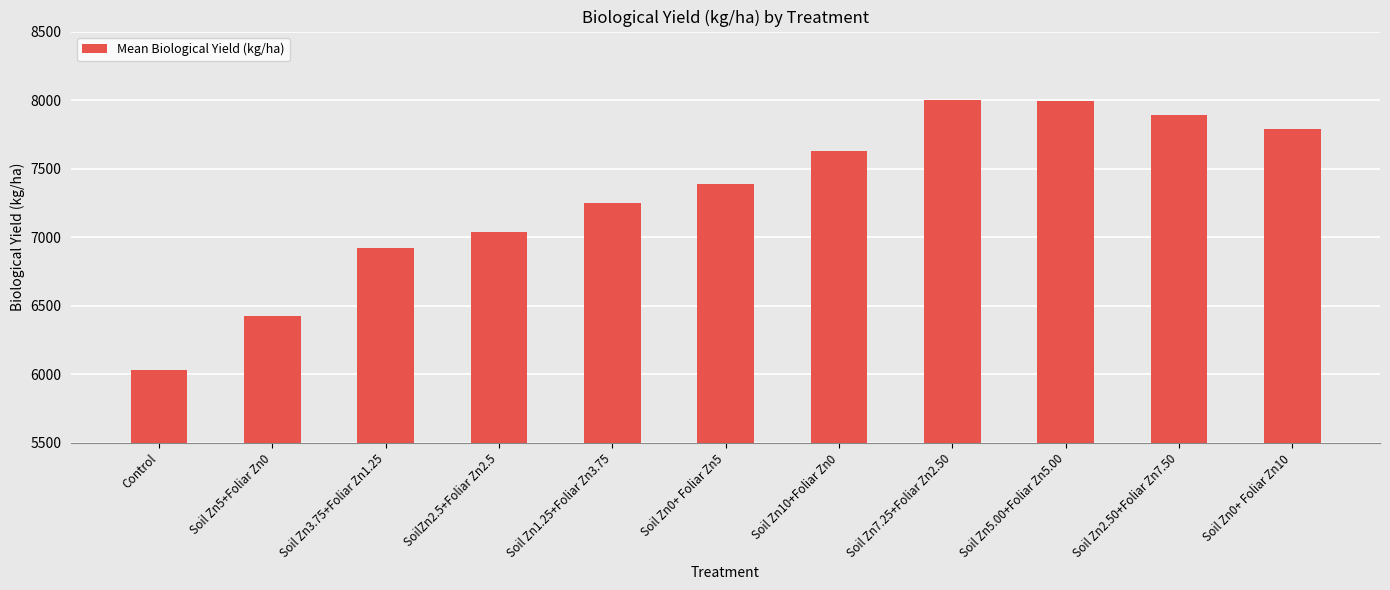

Approximately how many times larger is the value at Soil Zn2.50+Foliar Zn7.50 compared to Control?

1.3